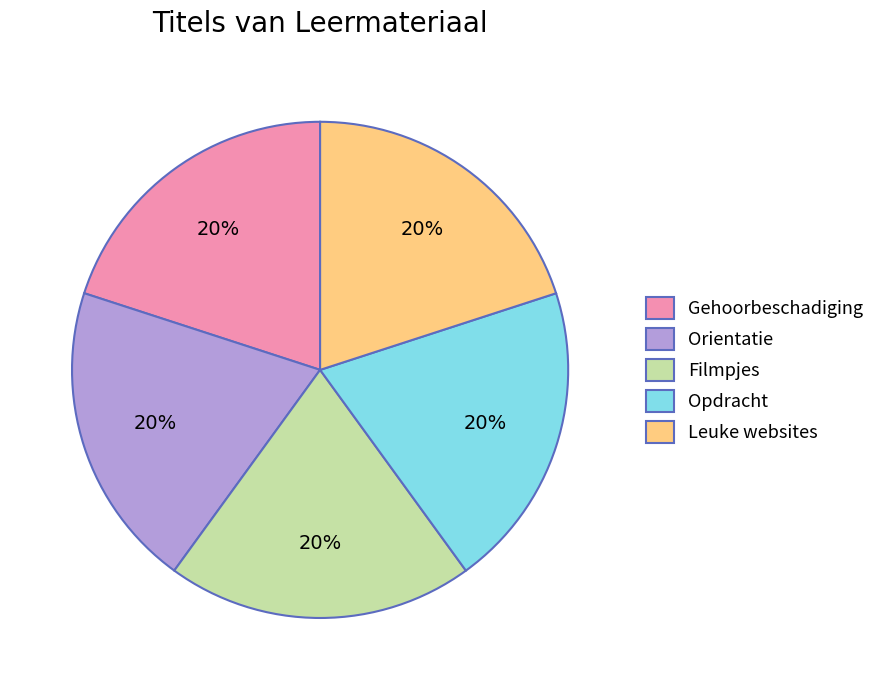

To the nearest percent, what percentage of the pie is Gehoorbeschadiging?

20%